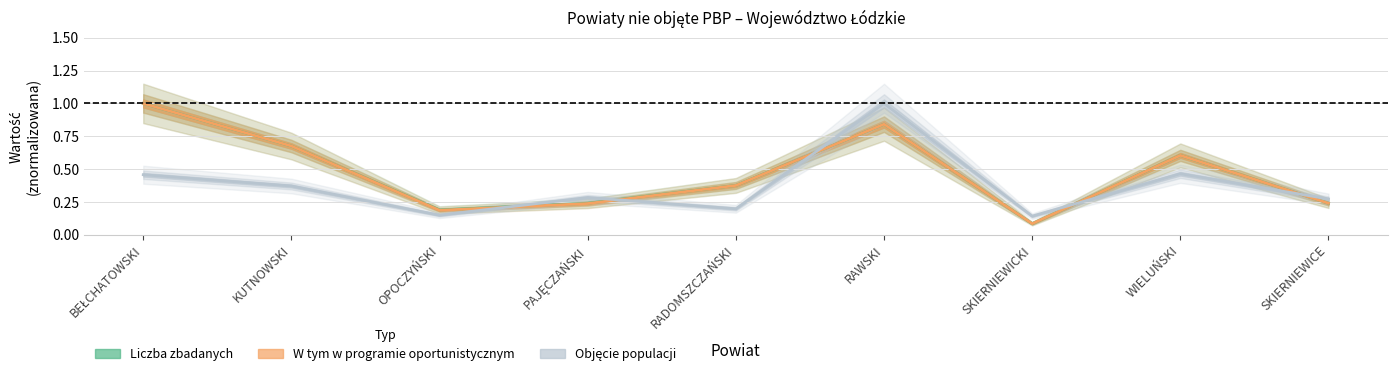

Is the value of Objęcie populacji at RAWSKI greater than the value of Liczba zbadanych at RADOMSZCZAŃSKI?

Yes